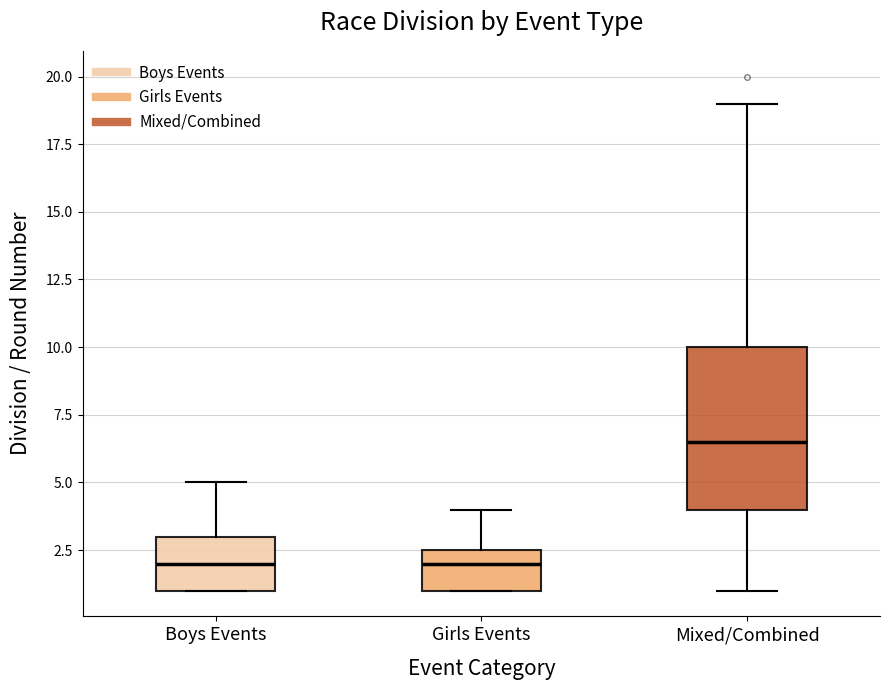

Reading left to right, read every box against the y-axis: the position of its median line, the range the box covers, and the ends of its whiskers. The values are not printed on the chart, so give them approximately, as read against the axis.

Boys Events: median 2.0, box 1.0 to 3.0, whiskers 1.0 to 5.0
Girls Events: median 2.0, box 1.0 to 2.5, whiskers 1.0 to 4.0
Mixed/Combined: median 6.5, box 4.0 to 10.0, whiskers 1.0 to 19.0